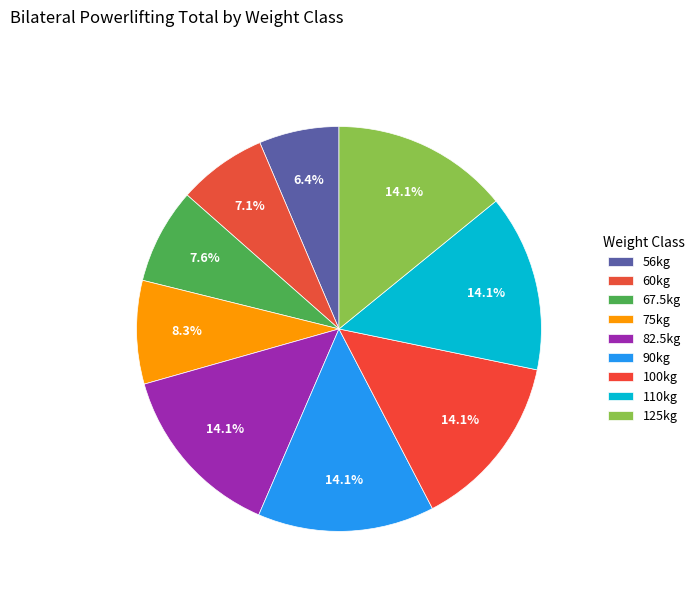

How many slices are in this pie chart?

9